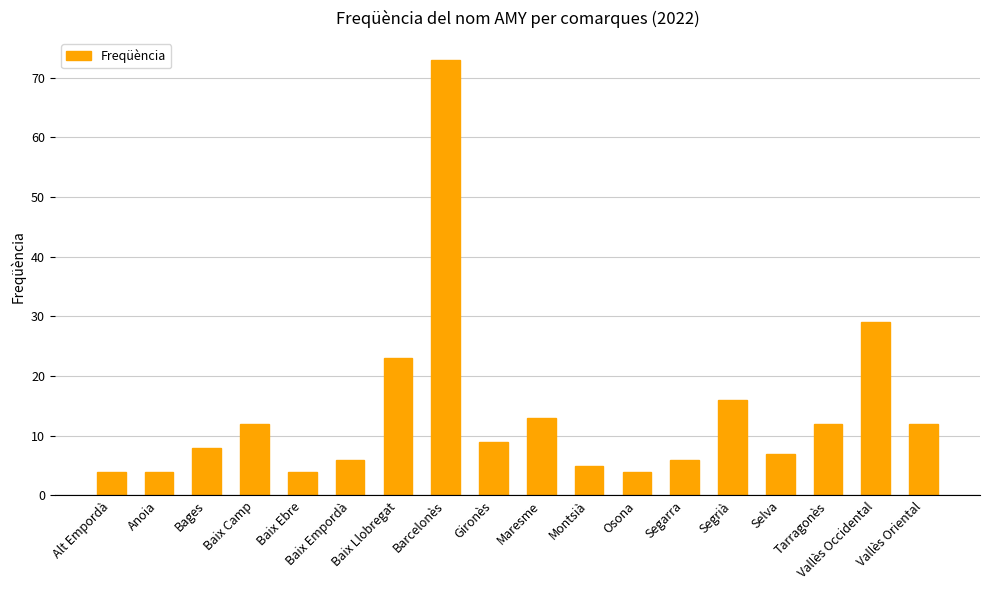

Reading right to left, transcribe all the data shown in this chart.

12	29	12	7	16	6	4	5	13	9	73	23	6	4	12	8	4	4